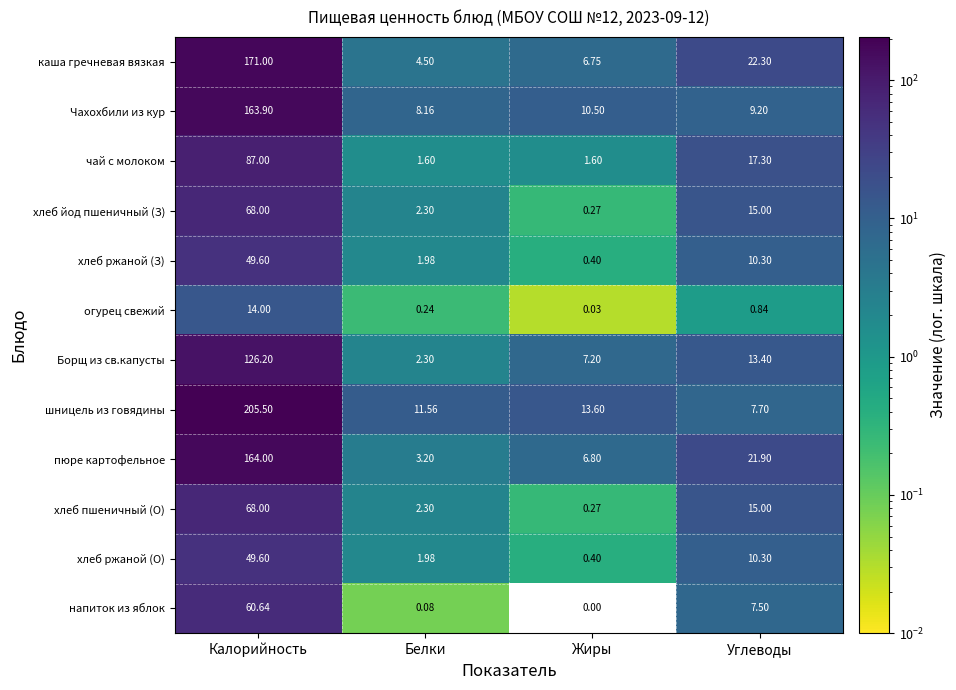

Which series has the largest range (max minus min)?

шницель из говядины